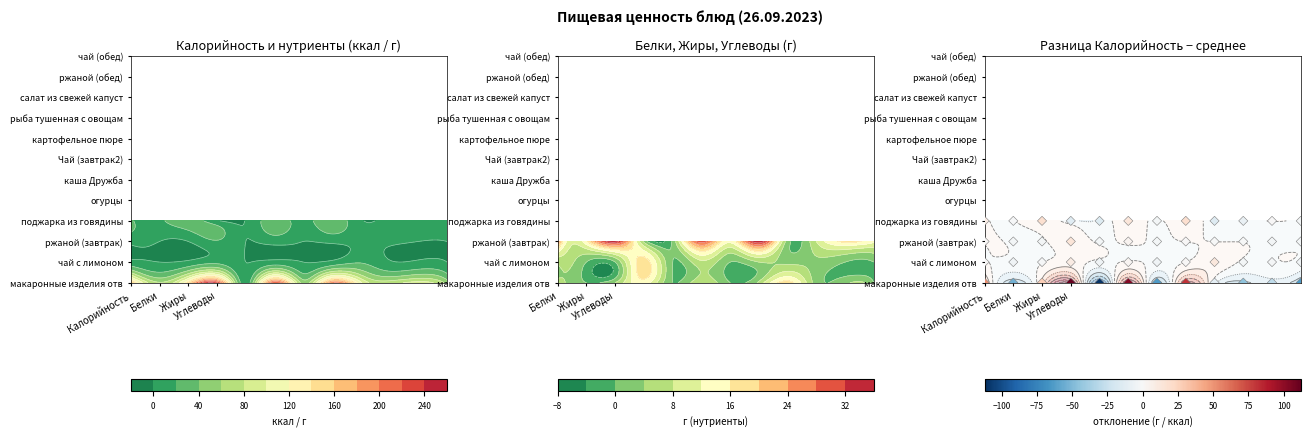

What is the difference between the maximum and second lowest values in the макаронные изделия отварные series?

162